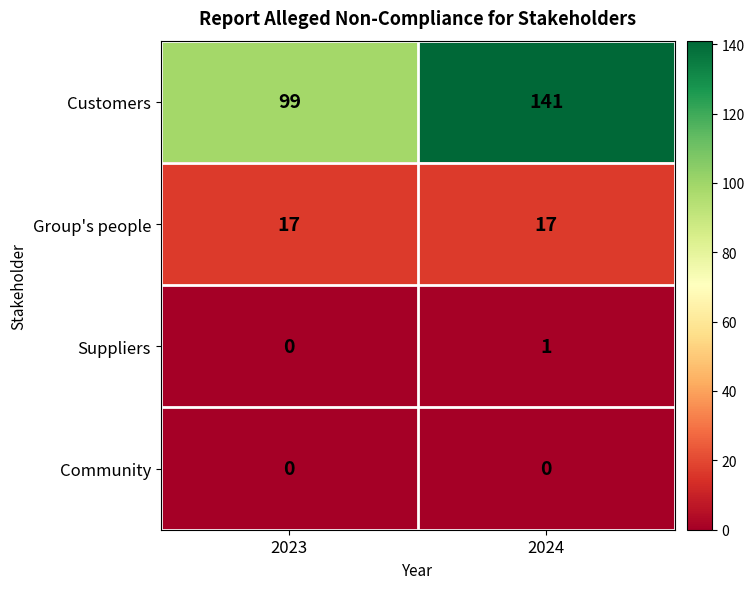

Reading left to right, what are all the values shown in this chart?

Customers: 2023=99	2024=141
Group's people: 2023=17	2024=17
Suppliers: 2023=0	2024=1
Community: 2023=0	2024=0